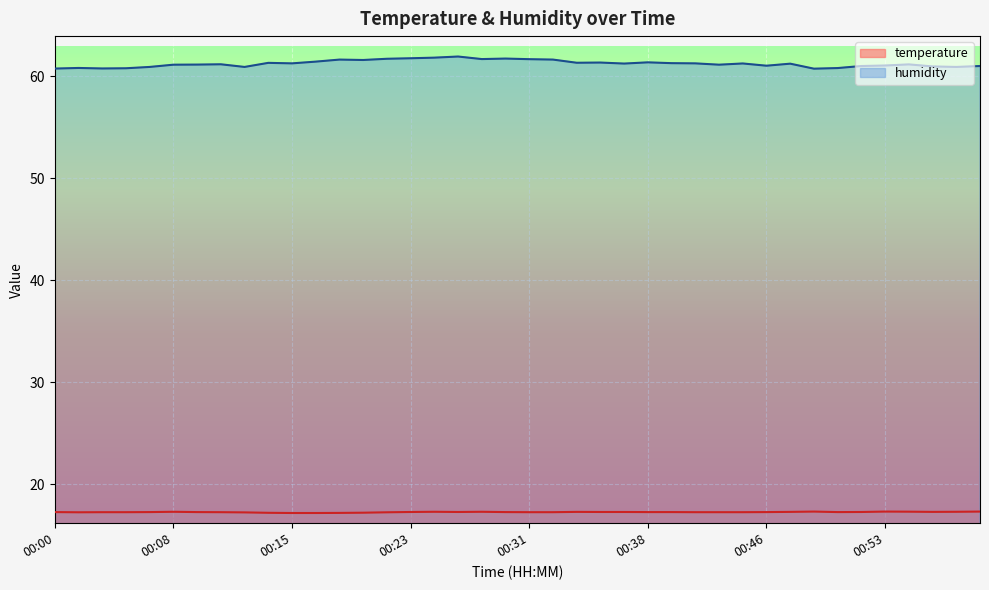

True or false: temperature and humidity cross at least once.

False